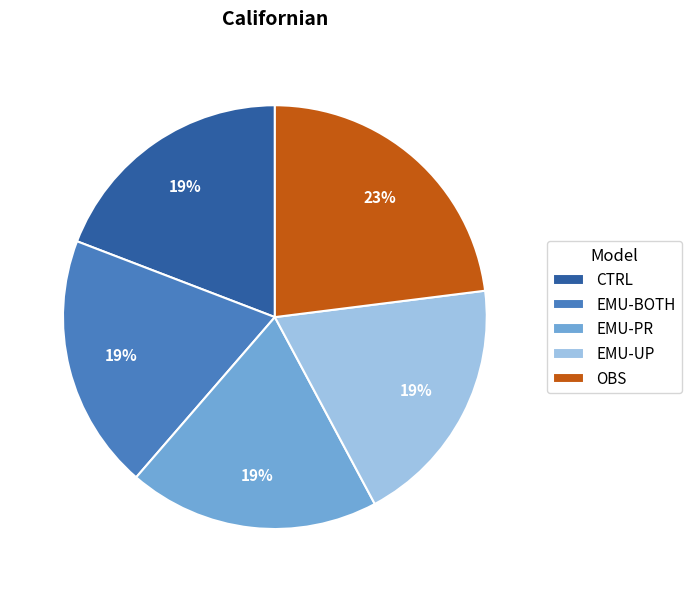

The EMU-UP slice represents 28% of the pie. True or false?

False